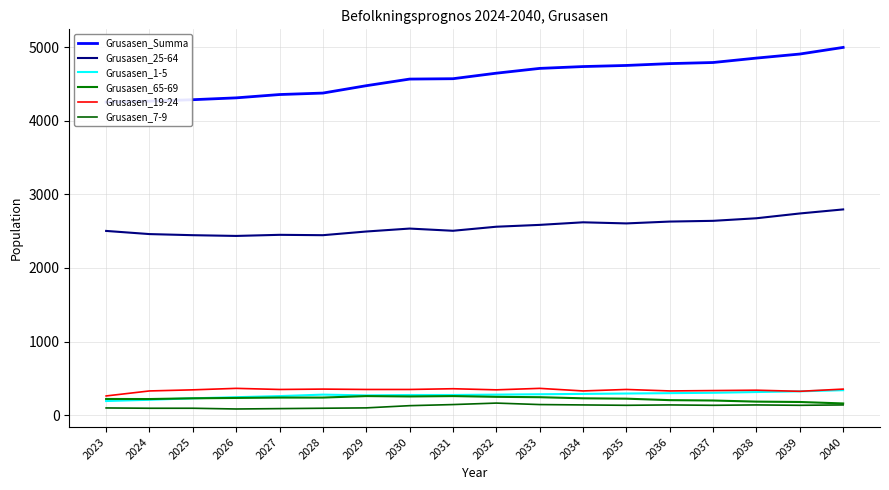

At which category does Grusasen_1-5 reach its first local peak?

2028